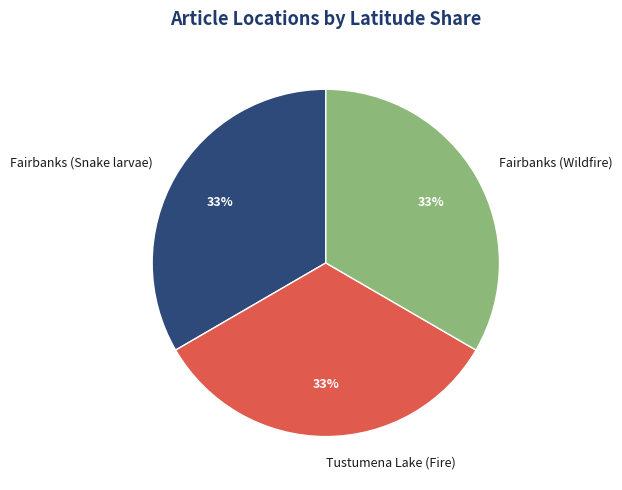

Does Fairbanks (Snake larvae) account for over 50% of the chart?

No